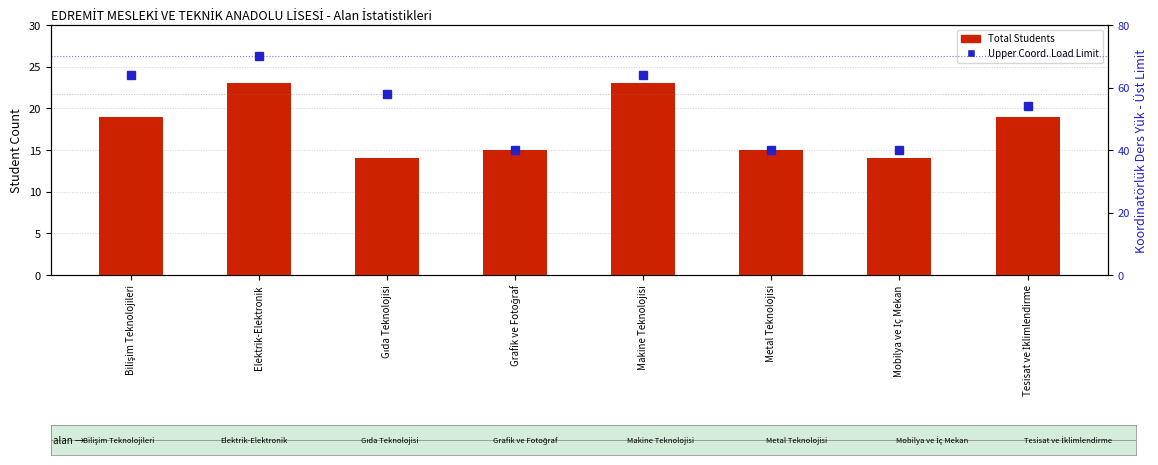

Reading right to left, what are all the values shown in this chart?

Total Students: Tesisat ve İklimlendirme=19	Mobilya ve İç Mekan=14	Metal Teknolojisi=15	Makine Teknolojisi=23	Grafik ve Fotoğraf=15	Gıda Teknolojisi=14	Elektrik-Elektronik=23	Bilişim Teknolojileri=19
Upper Limit (Coord. Load): Tesisat ve İklimlendirme=54	Mobilya ve İç Mekan=40	Metal Teknolojisi=40	Makine Teknolojisi=64	Grafik ve Fotoğraf=40	Gıda Teknolojisi=58	Elektrik-Elektronik=70	Bilişim Teknolojileri=64